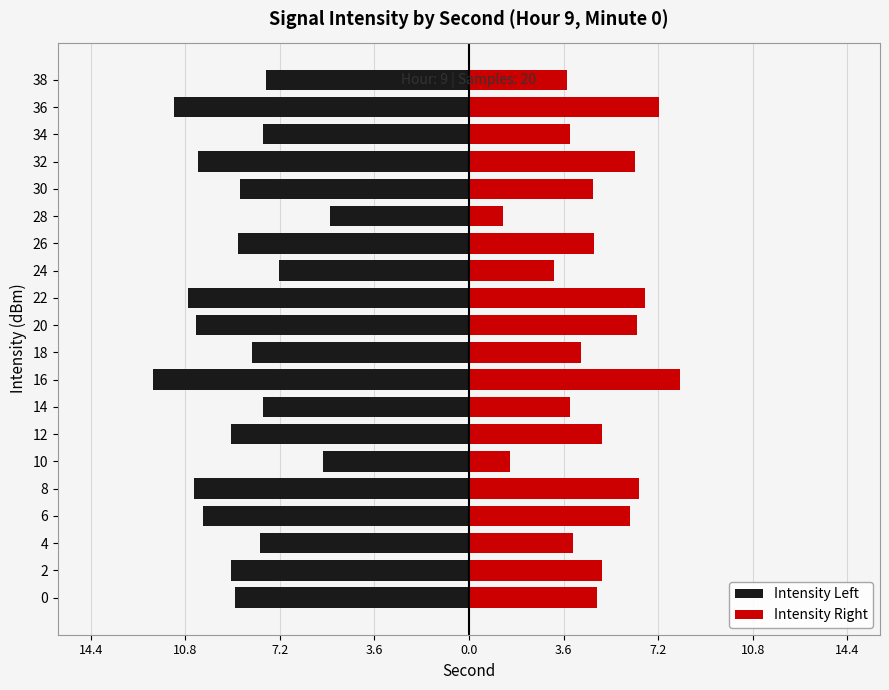

How many categories are shown in the chart?

20